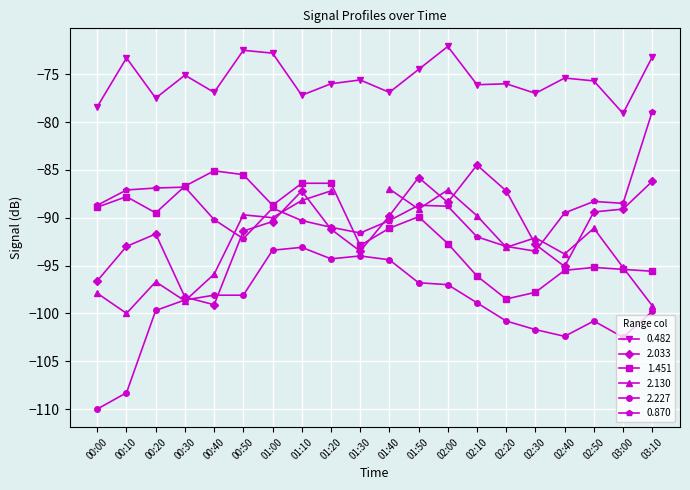

Is the value of 2.033 at 01:40 greater than the value of 2.227 at 01:00?

Yes